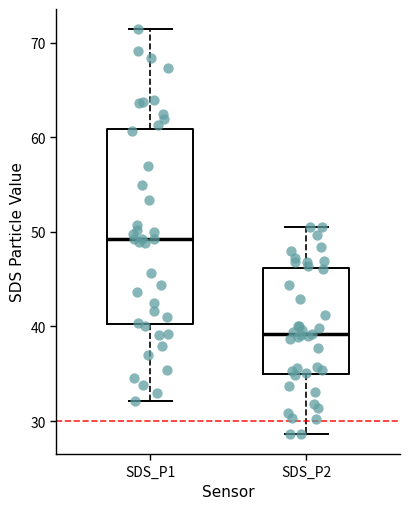

Which box is the tallest, from its lower edge to its upper edge?

SDS_P1